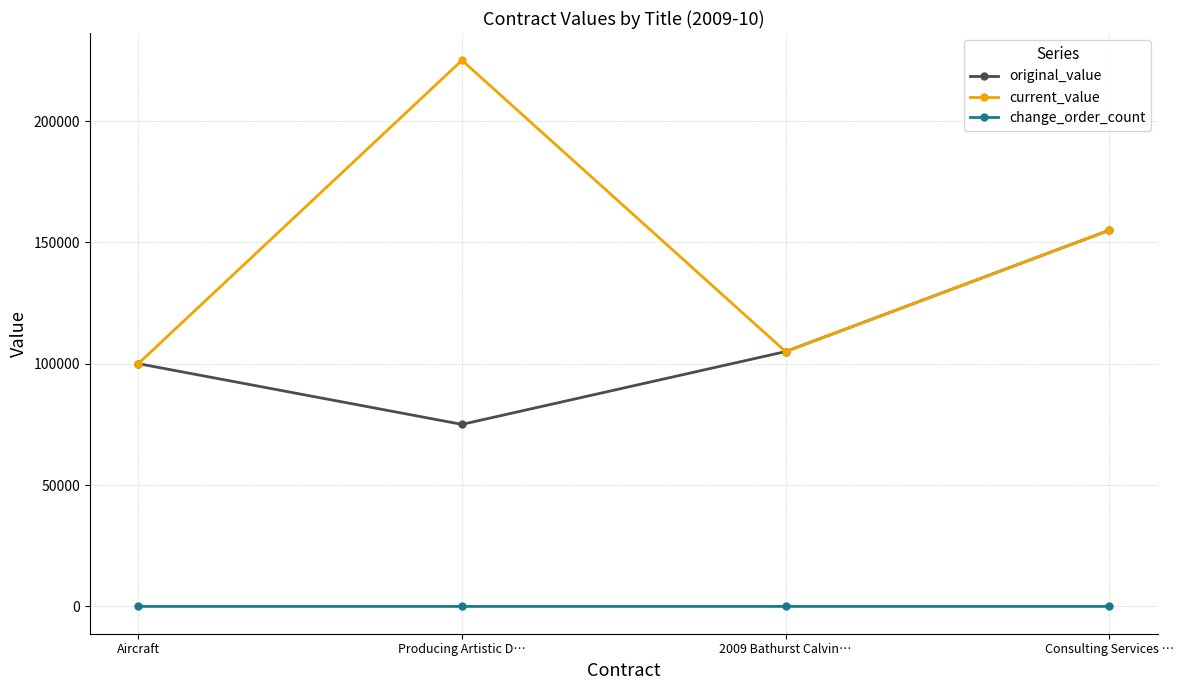

What is the average value of the original_value series?

108755.7